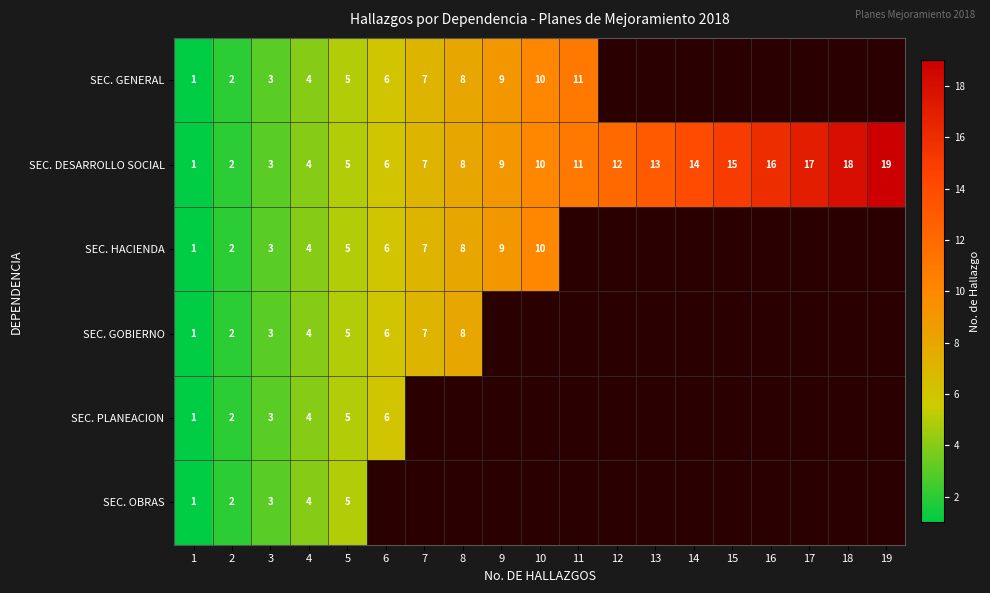

Which category has the lowest value across all series?

1